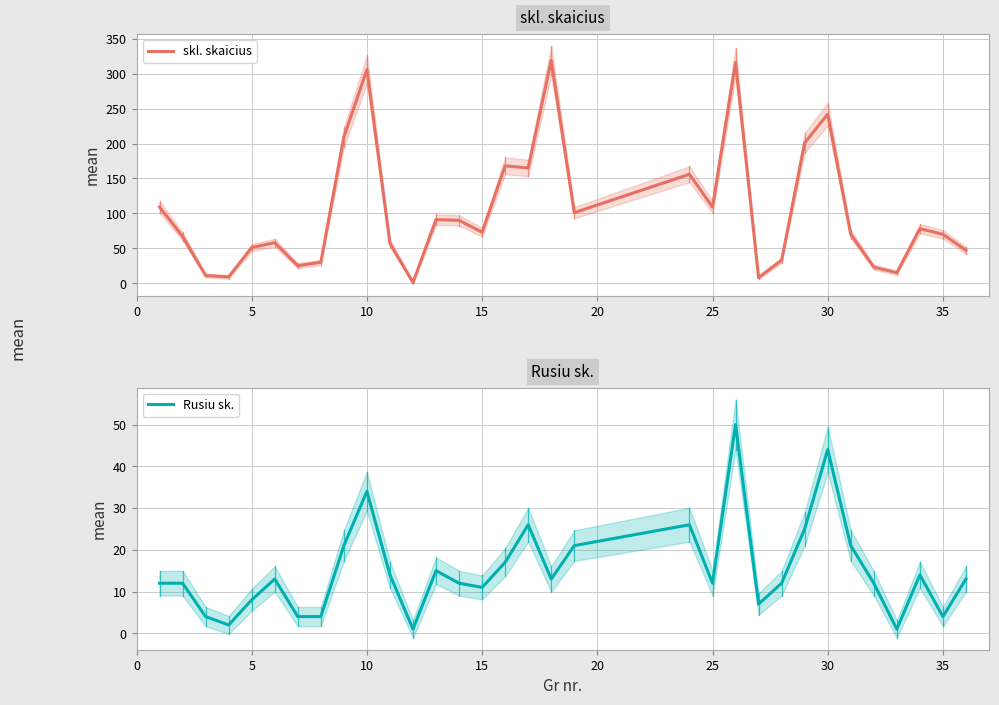

How many data points in skl. skaicius are above 73?

15